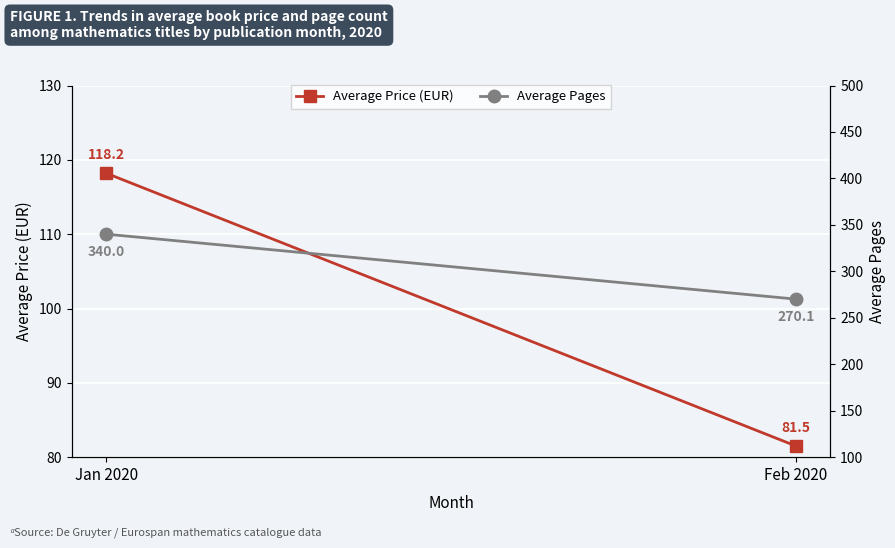

What position from the right is Jan 2020?

2